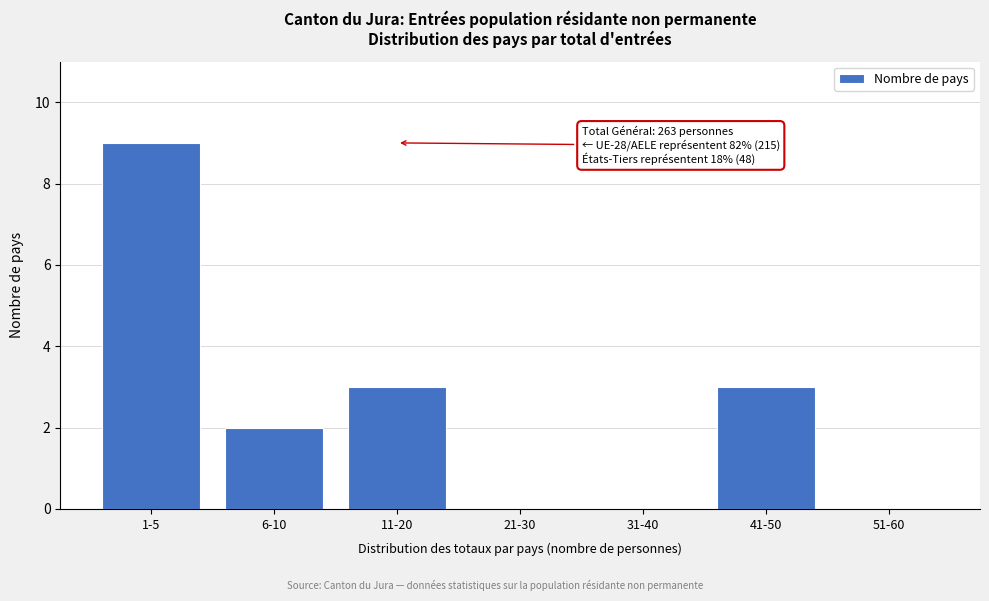

Reading left to right, transcribe all the data shown in this chart.

1-5=9	6-10=2	11-20=3	21-30=0	31-40=0	41-50=3	51-60=0